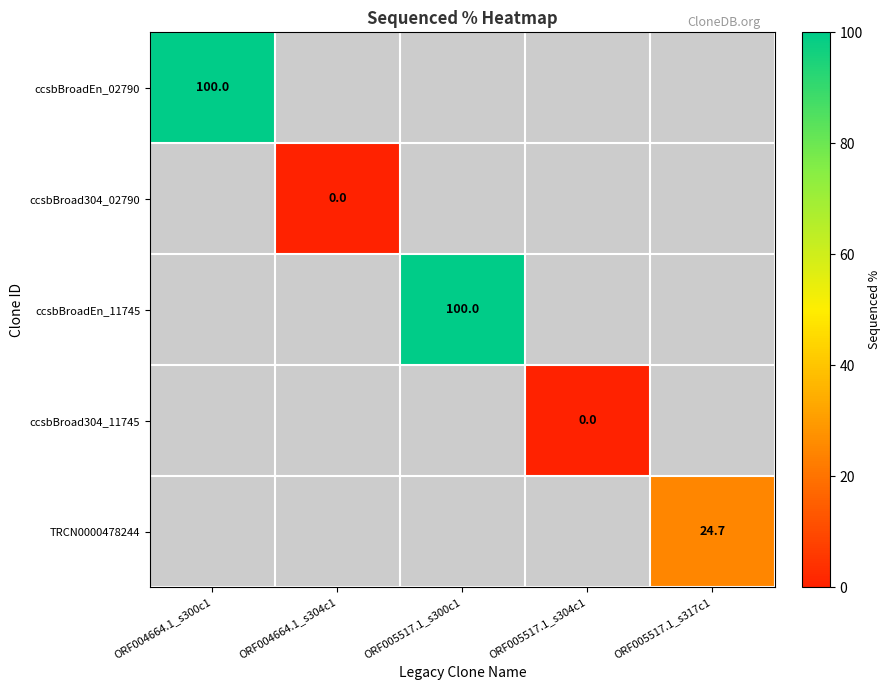

How many series are shown in this chart?

5